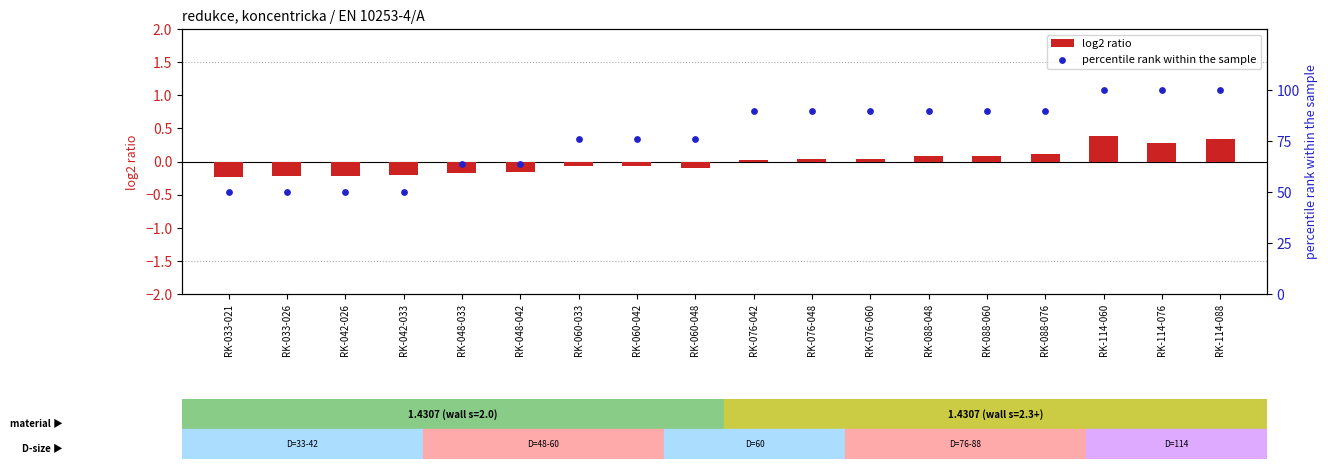

What is the total value across all series at RK-076-048?

90.0